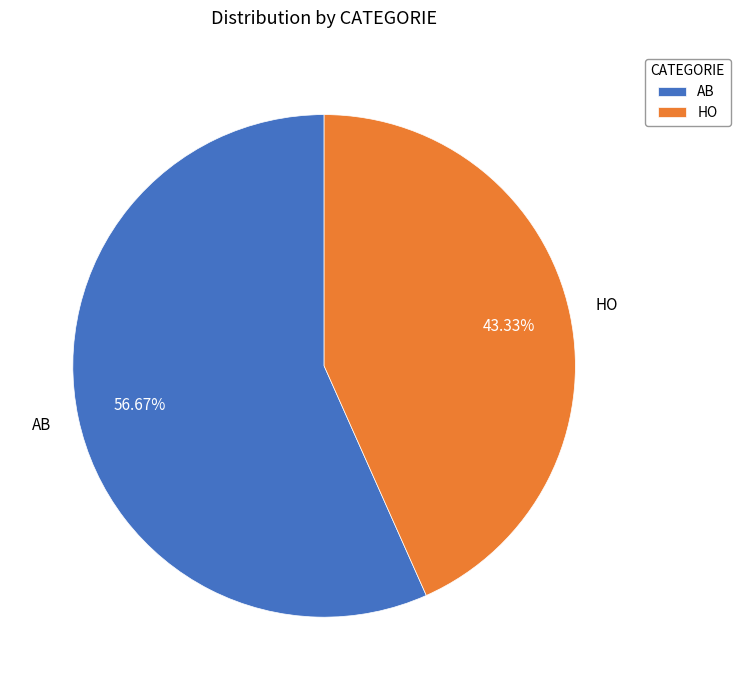

To the nearest percent, what is the difference between the HO and AB slice percentages?

13%